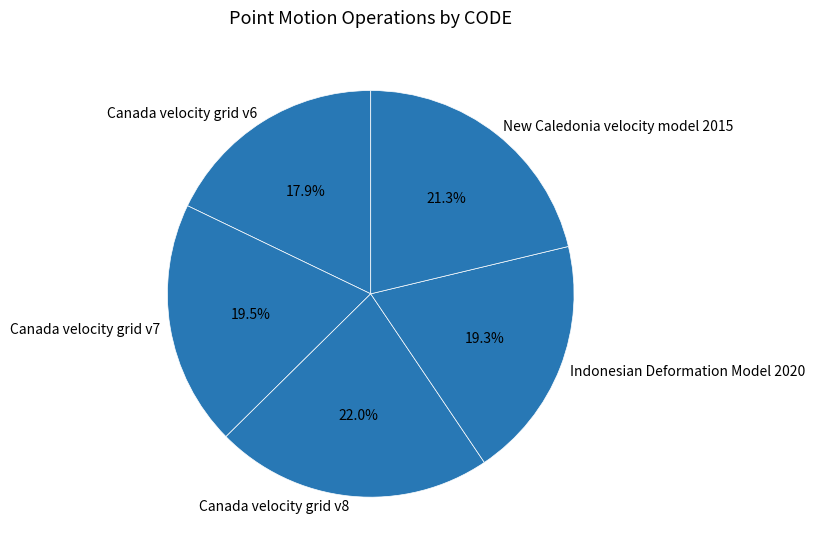

The Indonesian Deformation Model 2020 slice represents 5% of the pie. True or false?

False